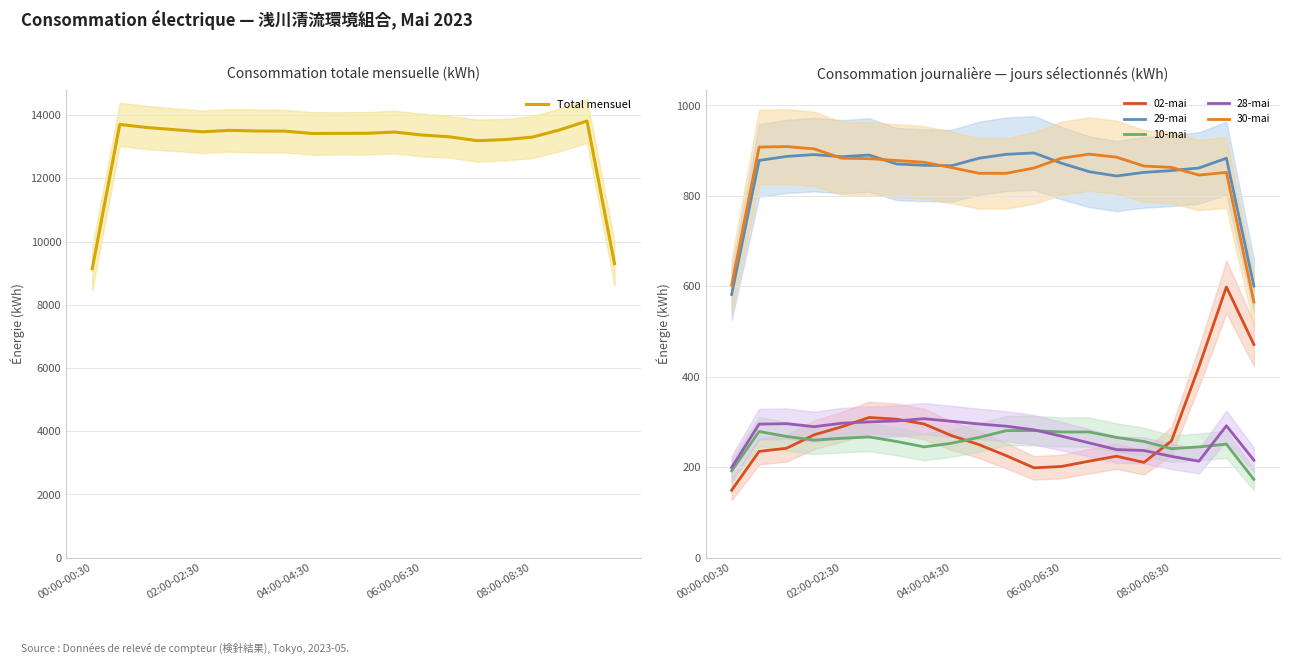

What is the average value of the 28-mai series?

270.1